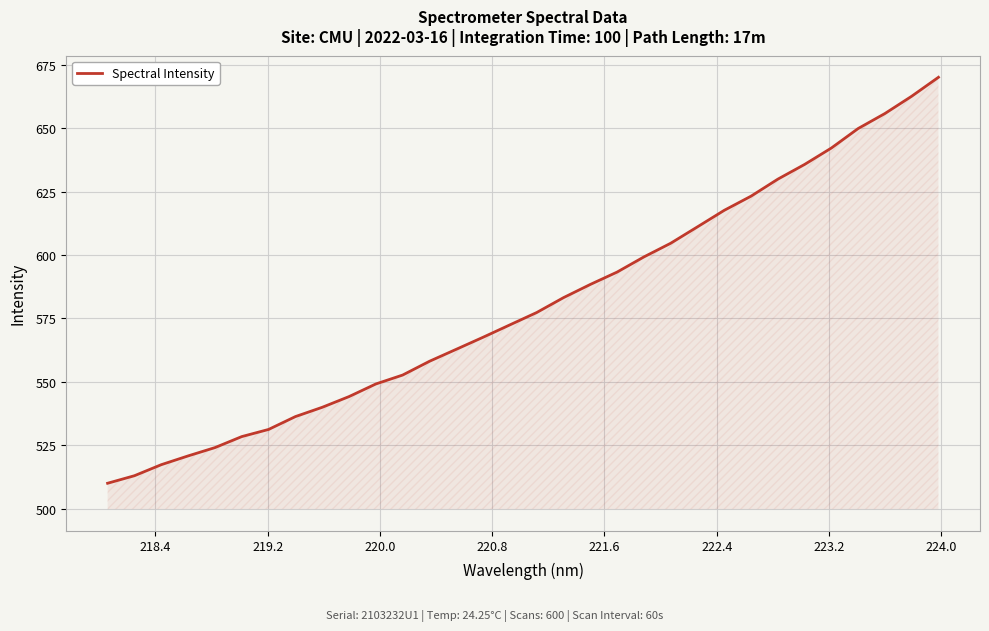

How many lines are shown in the chart?

1